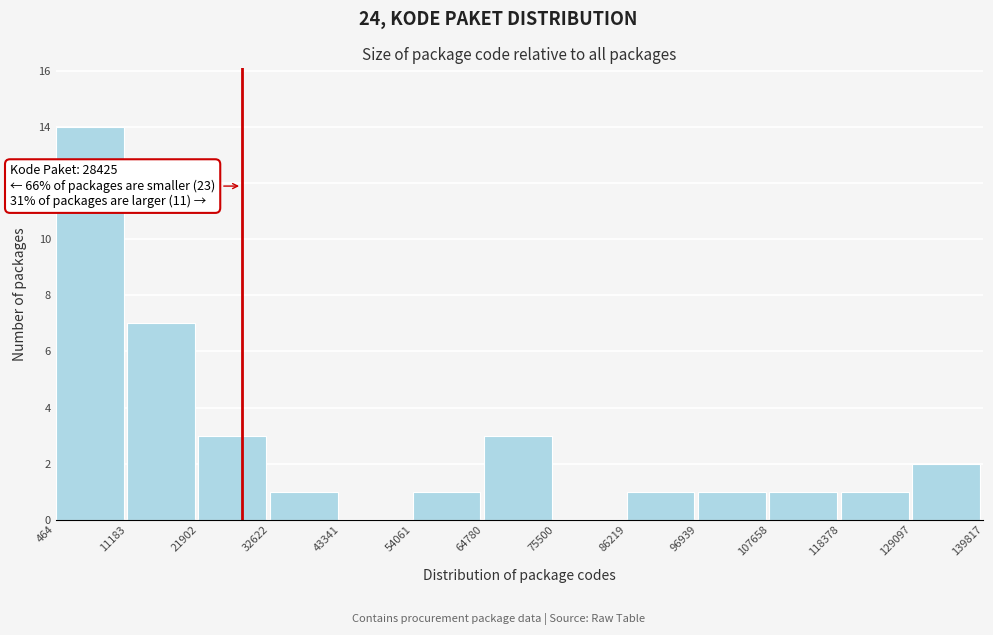

Which range on the x-axis has the tallest bar?

464 to 11183